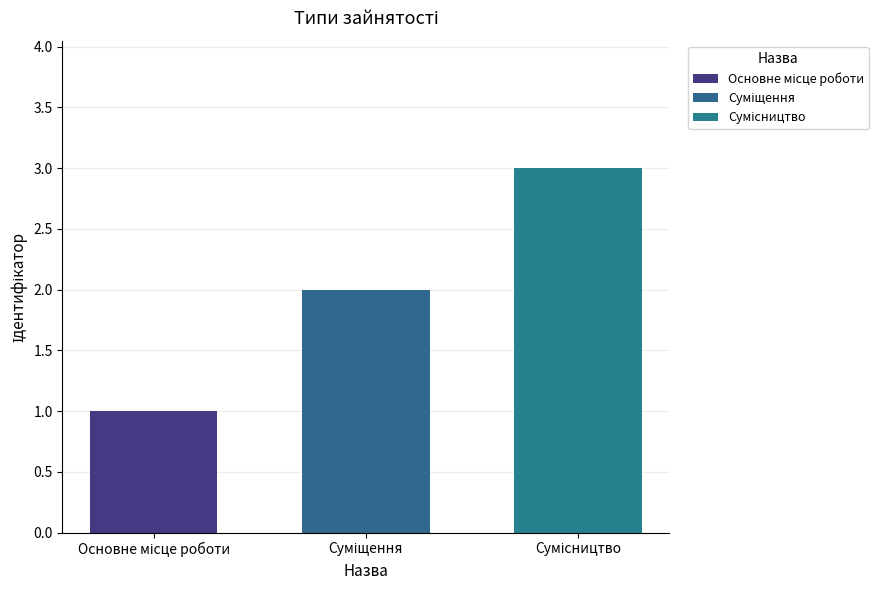

How many series are shown in this chart?

3